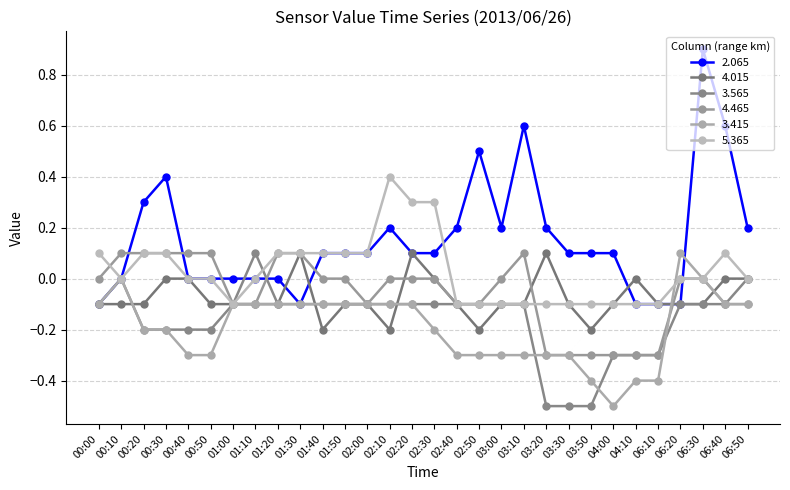

What is the value of the 4.465 point at the 9th from the left?

0.1